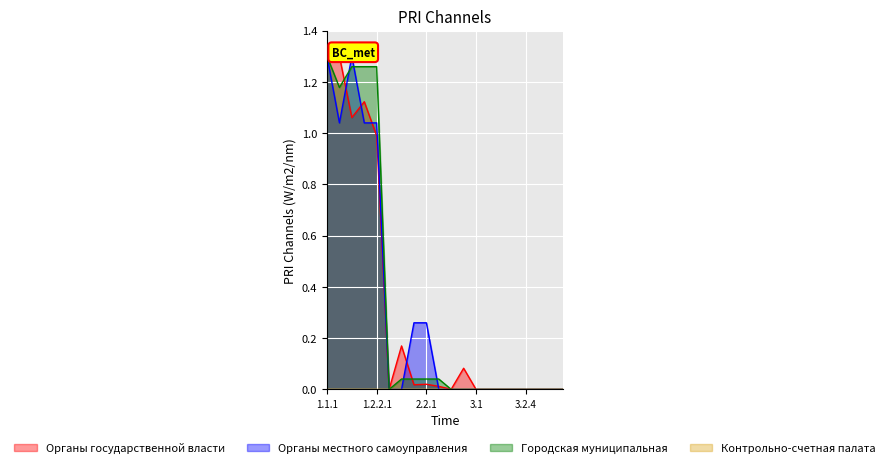

Reading right to left, what are all the values shown in this chart?

Органы государственной власти: 3.3=0.0	3.2.6=0.0	3.2.5=0.0	3.2.4=0.0	3.2.3=0.0	3.2.2=0.0	3.2.1=0.0	3.1=0.0	3.0=0.1	2.3=0.0	2.2.2=0.0	2.2.1=0.0	2.1=0.0	1.3=0.2	1.2.2.2=0.0	1.2.2.1=1.0	1.2.2=1.1	1.2.1=1.1	1.1.2=1.3	1.1.1=1.3
Органы местного самоуправления: 3.3=0.0	3.2.6=0.0	3.2.5=0.0	3.2.4=0.0	3.2.3=0.0	3.2.2=0.0	3.2.1=0.0	3.1=0.0	3.0=0.0	2.3=0.0	2.2.2=0.0	2.2.1=0.3	2.1=0.3	1.3=0.0	1.2.2.2=0.0	1.2.2.1=1.0	1.2.2=1.0	1.2.1=1.3	1.1.2=1.0	1.1.1=1.3
Городская муниципальная: 3.3=0.0	3.2.6=0.0	3.2.5=0.0	3.2.4=0.0	3.2.3=0.0	3.2.2=0.0	3.2.1=0.0	3.1=0.0	3.0=0.0	2.3=0.0	2.2.2=0.0	2.2.1=0.0	2.1=0.0	1.3=0.0	1.2.2.2=0.0	1.2.2.1=1.3	1.2.2=1.3	1.2.1=1.3	1.1.2=1.2	1.1.1=1.3